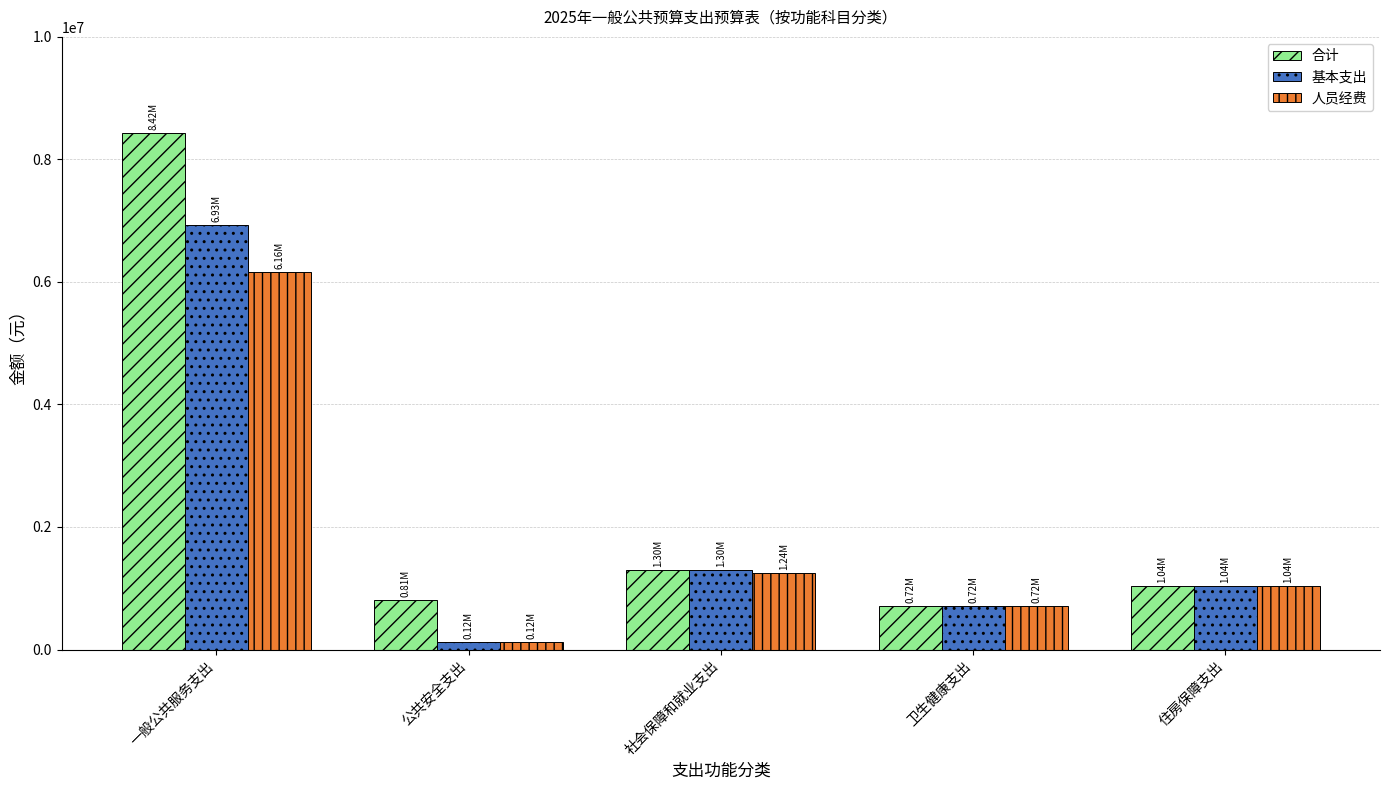

How many bars are there in each group?

3